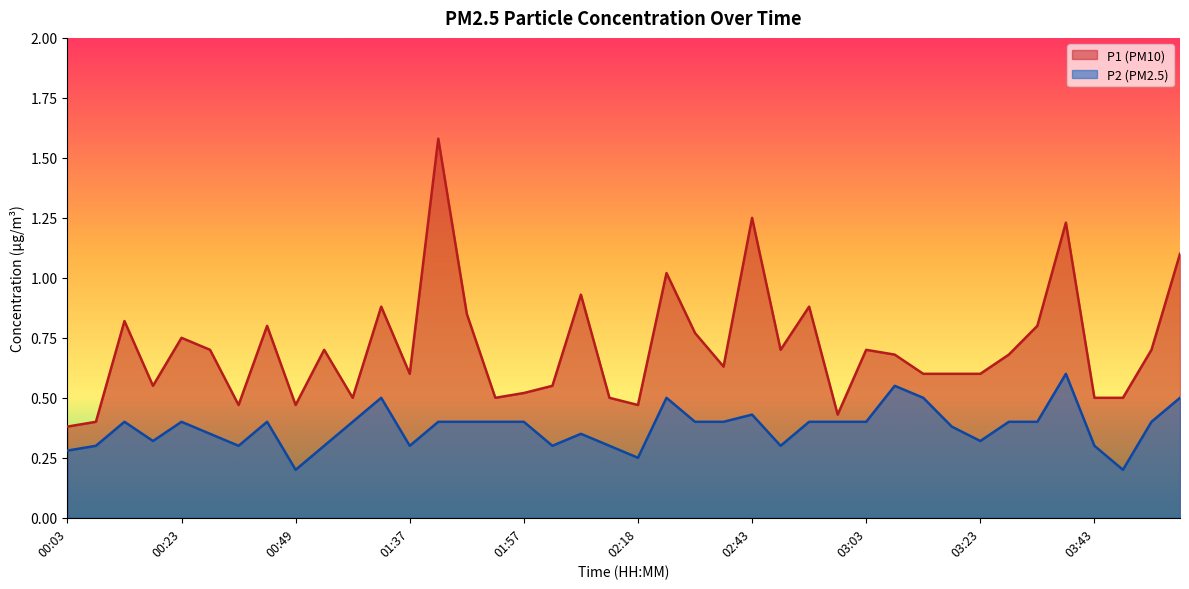

How many lines are shown in the chart?

2